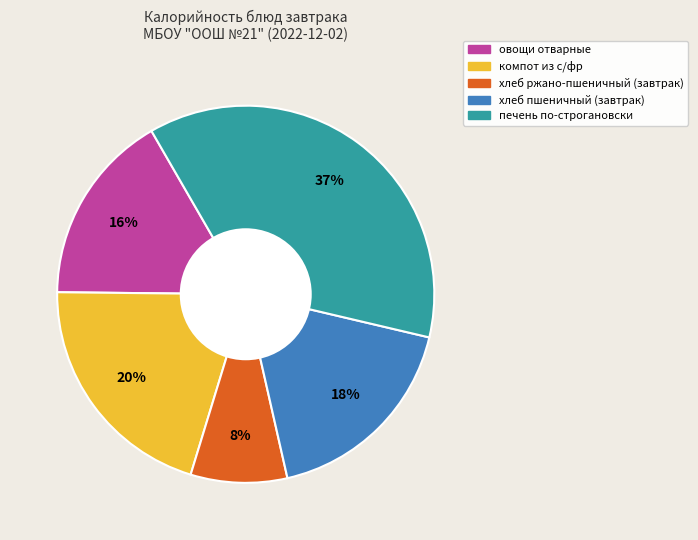

To the nearest percent, what is the difference between the largest and smallest slice percentages?

29%